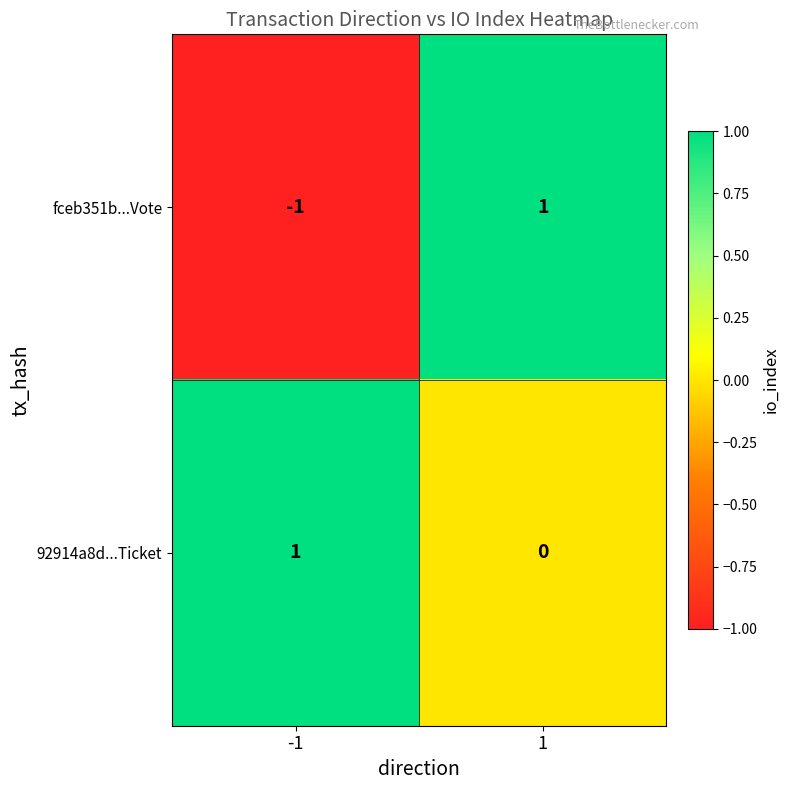

True or false: 92914a8d...Ticket has a value of 0 at 1.

True